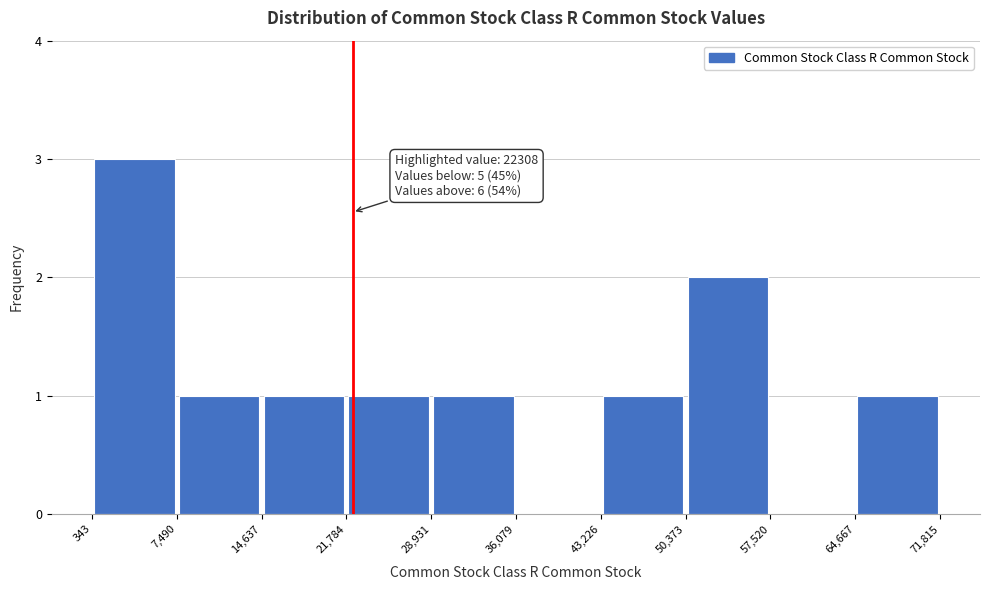

Which range on the x-axis has the tallest bar?

343 to 7,490